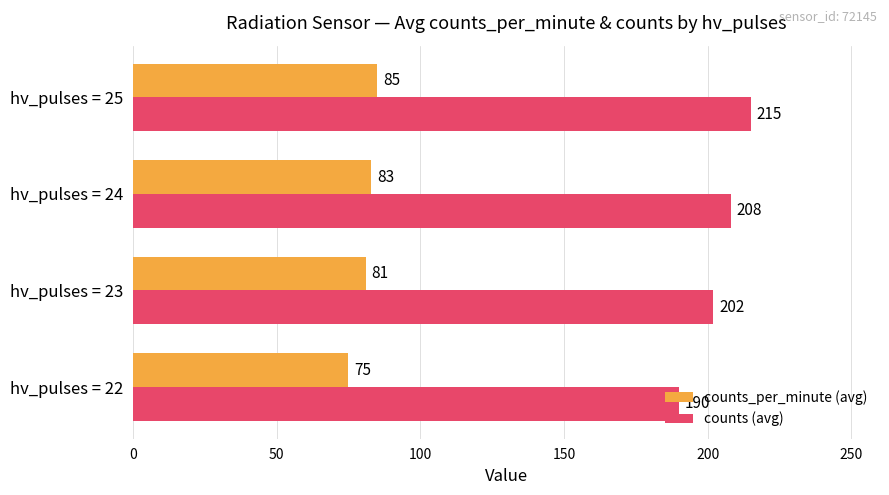

Rank the categories by counts (avg) value from highest to lowest.

hv_pulses = 25, hv_pulses = 24, hv_pulses = 23, hv_pulses = 22